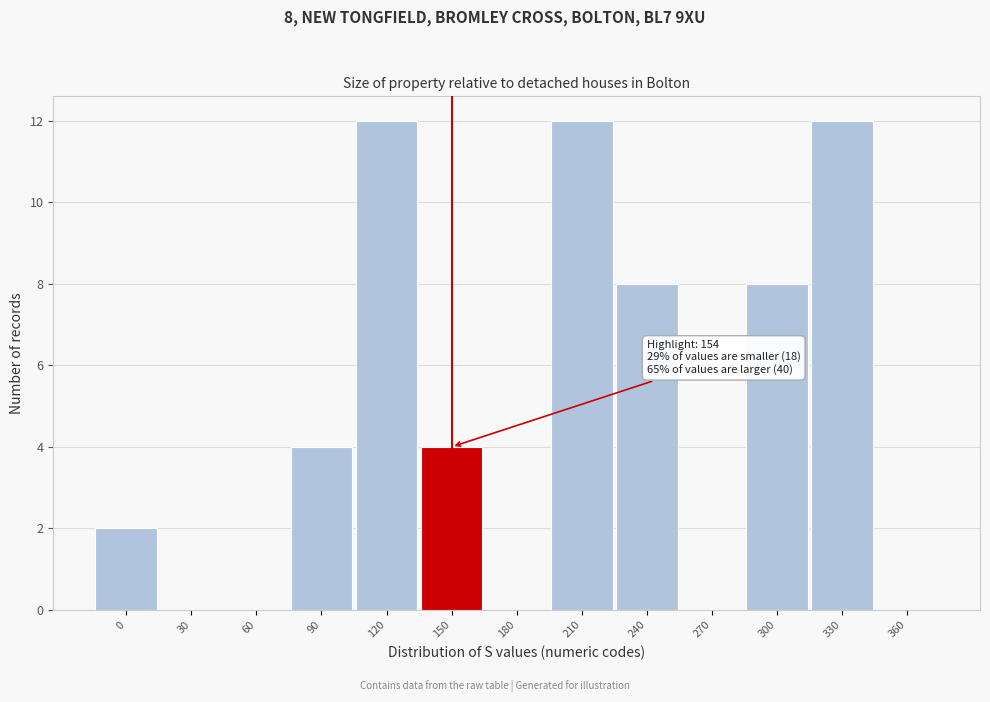

Reading right to left, extract all data points from this chart.

360=0	330=12	300=8	270=0	240=8	210=12	180=0	150=4	120=12	90=4	60=0	30=0	0=2